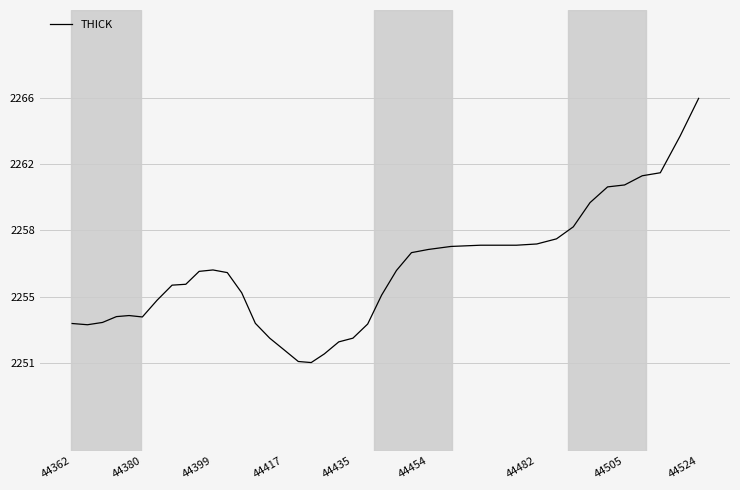

Is this an area chart (filled region under the line)?

No